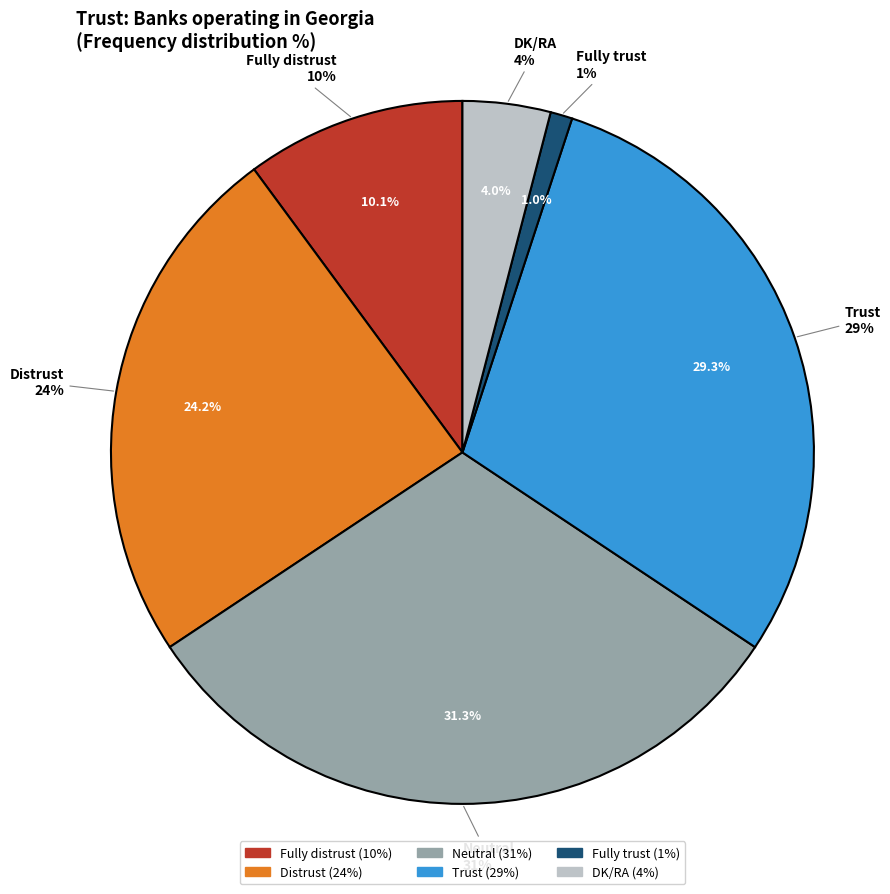

What is the change in value from Trust to Fully trust?

-28